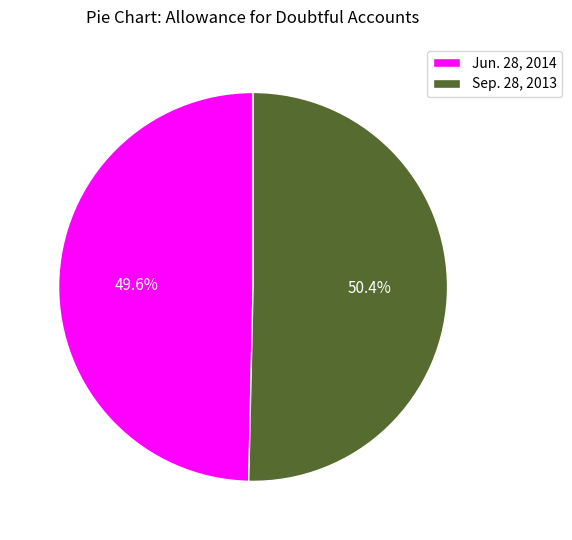

Between Jun. 28, 2014 and Sep. 28, 2013, which is larger?

Sep. 28, 2013